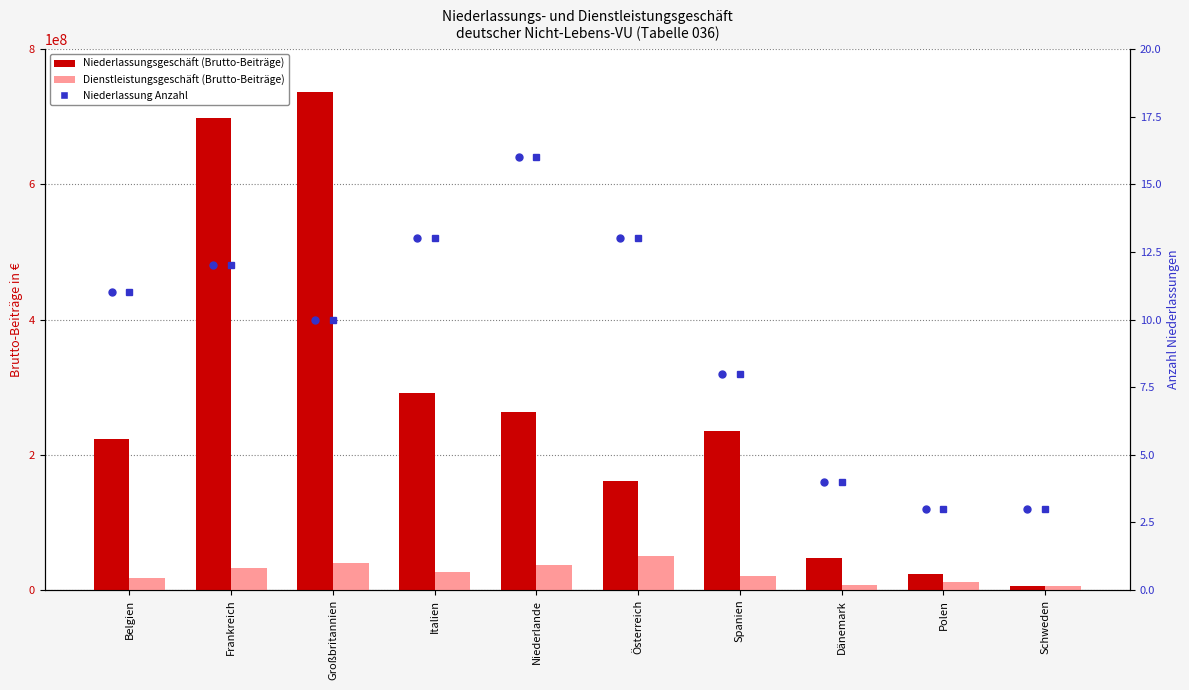

At which category is the sum across all series the highest?

Großbritannien